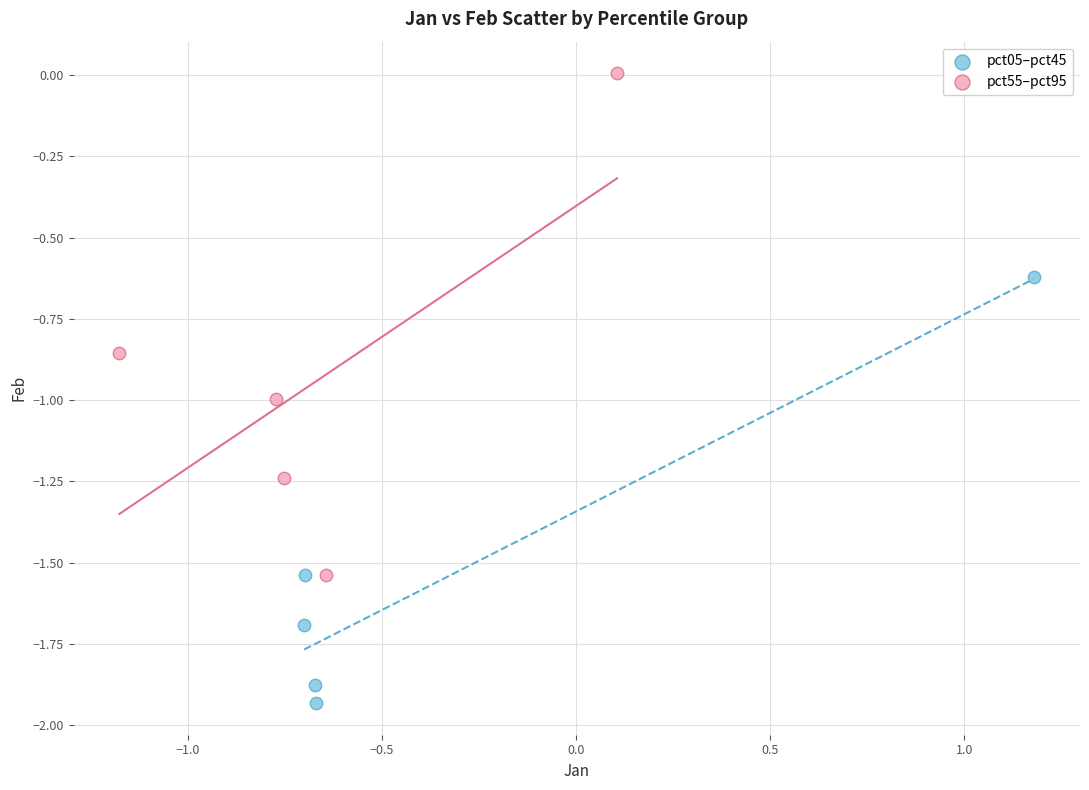

Which series contains the lowest Y value?

pct05–pct45